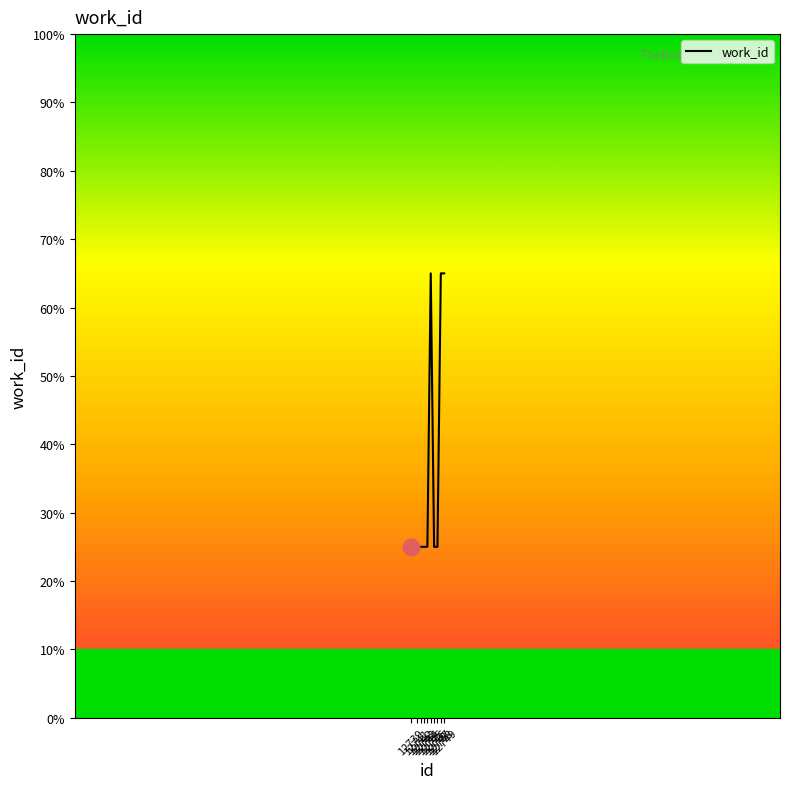

Which has a higher value, 12741 or 12749?

12749